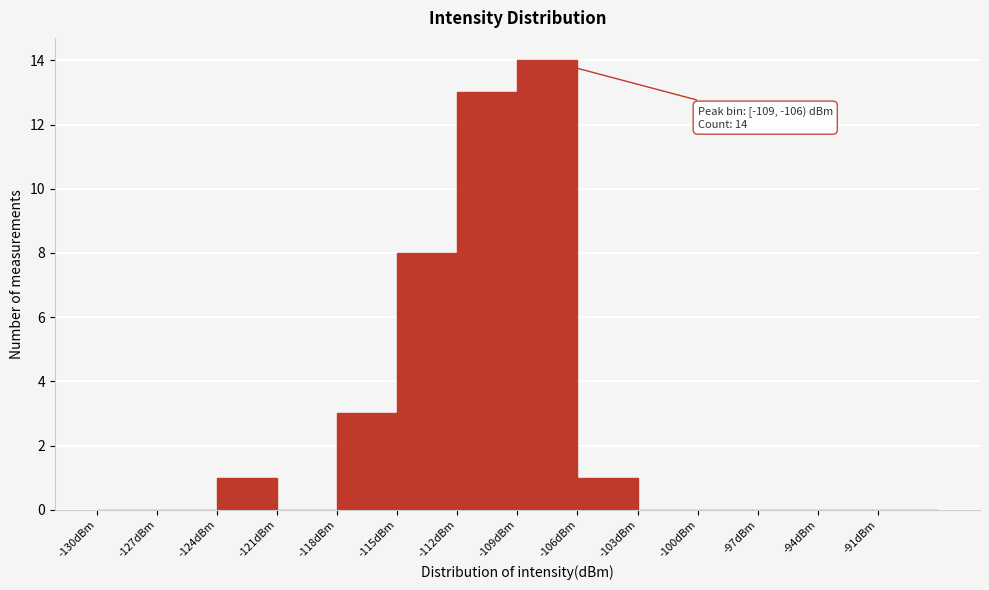

Over which range of the x-axis is the bar tallest?

-109 to -106